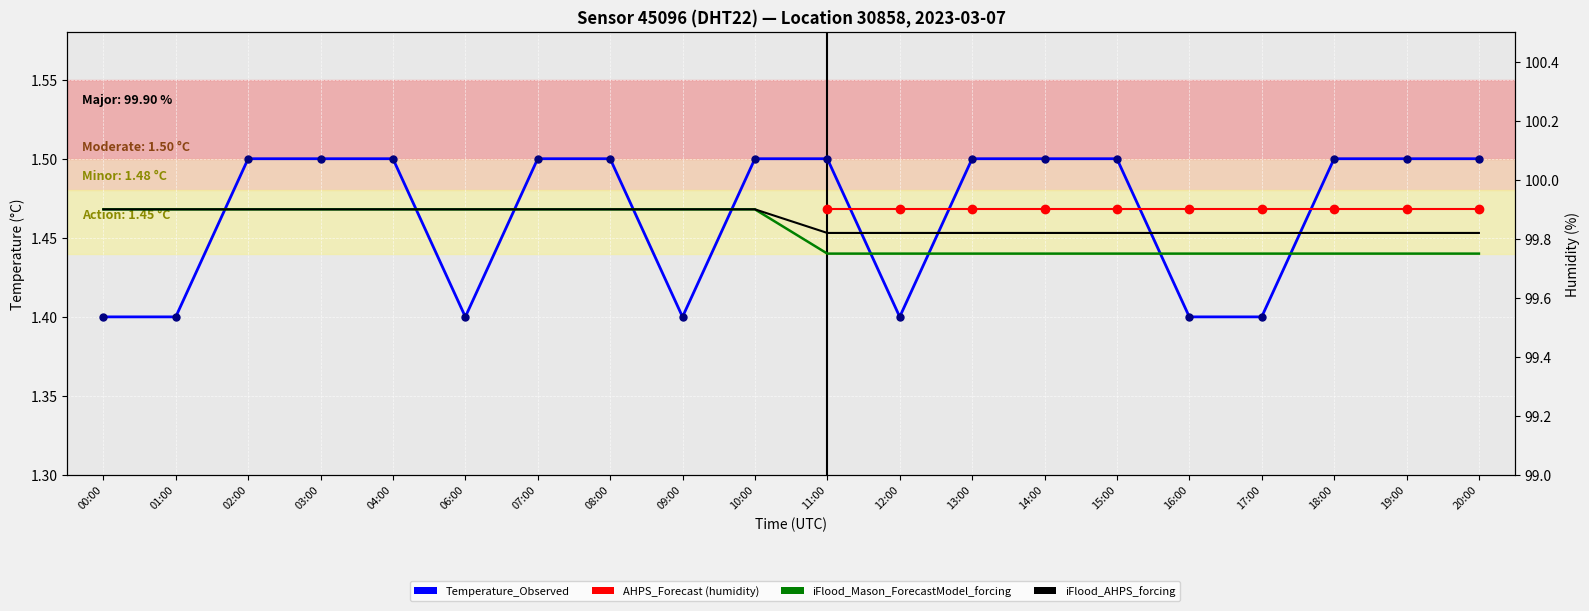

The value at 08:00 is 1.5. True or false?

True